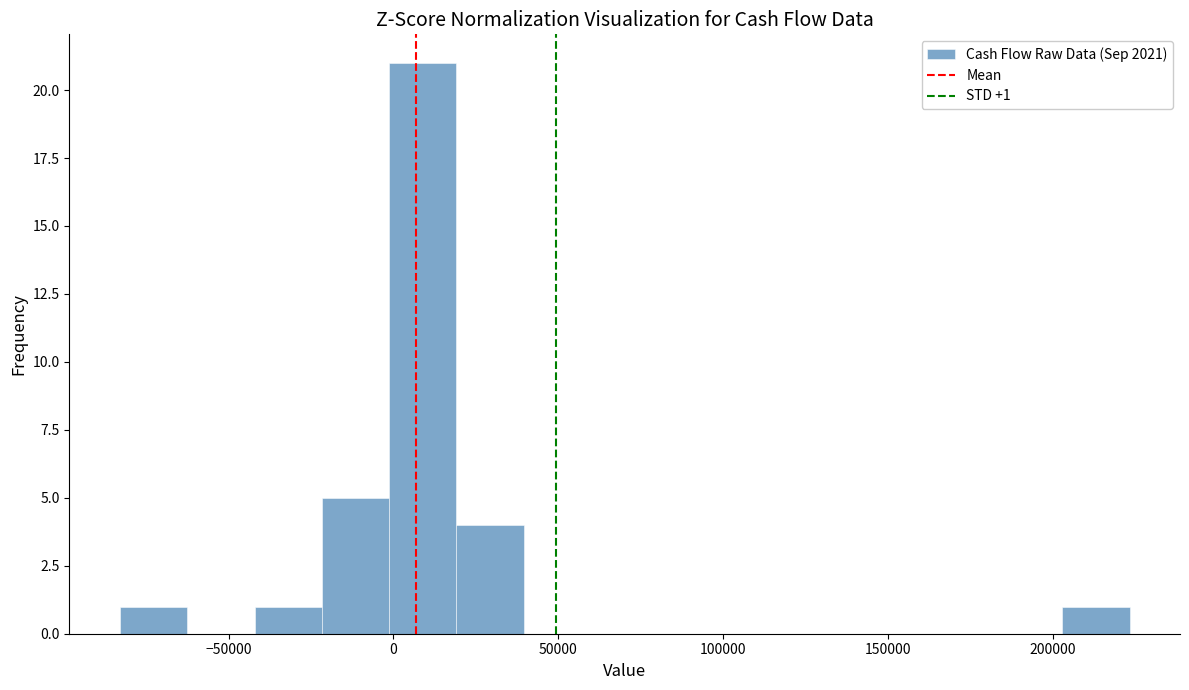

Over which range of the x-axis is the bar tallest?

0 to 20000